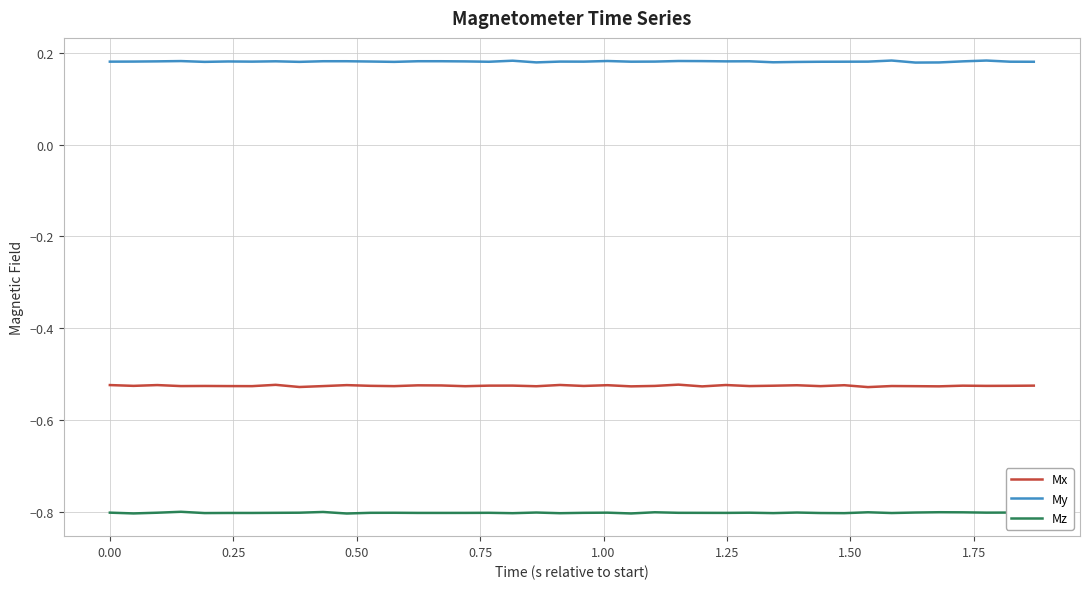

True or false: Mz and My intersect in this chart.

False